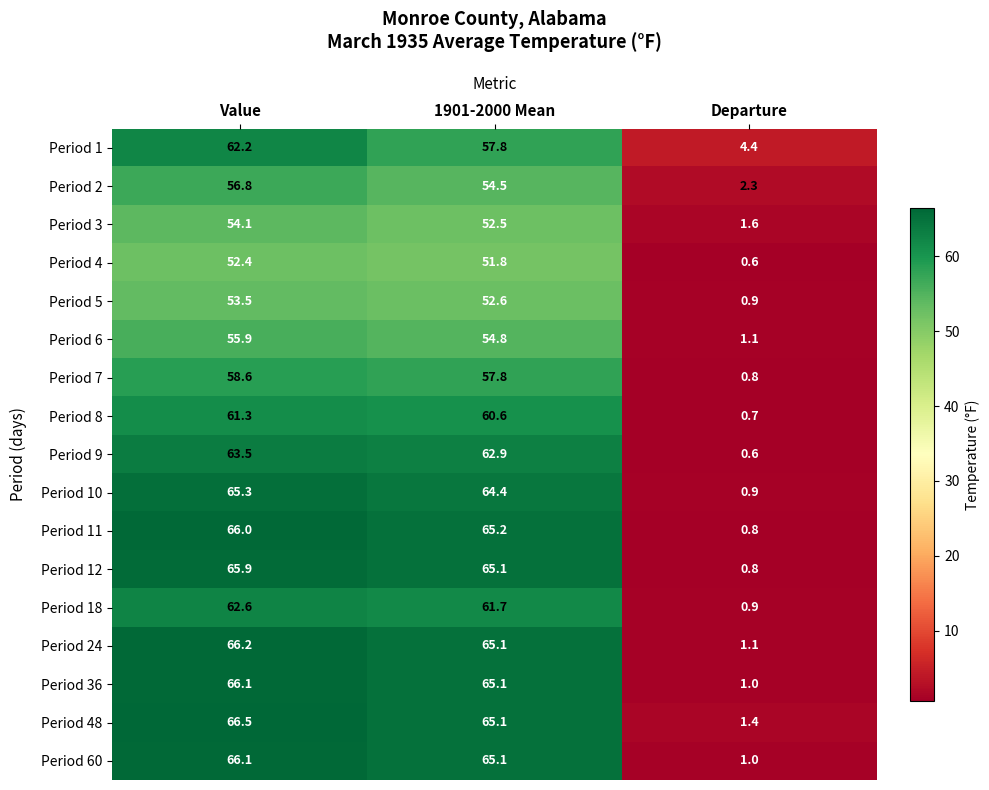

Which category has the lowest value across all series?

Departure